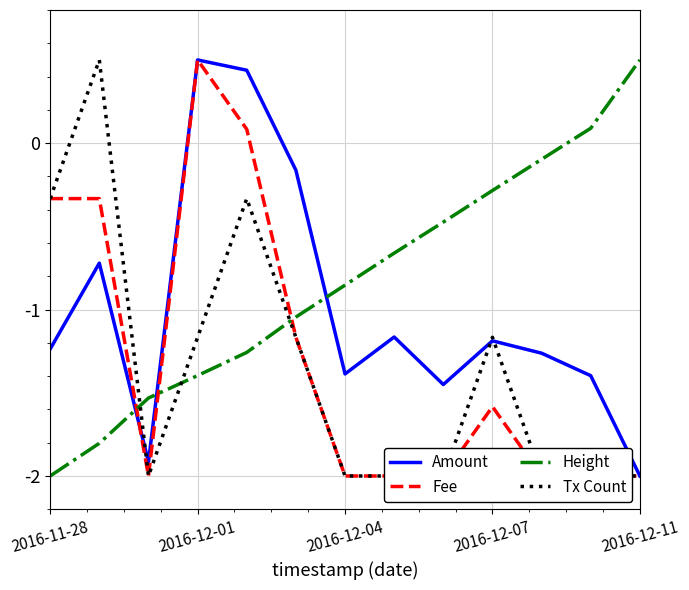

How many interior local peaks does the Fee series have?

2